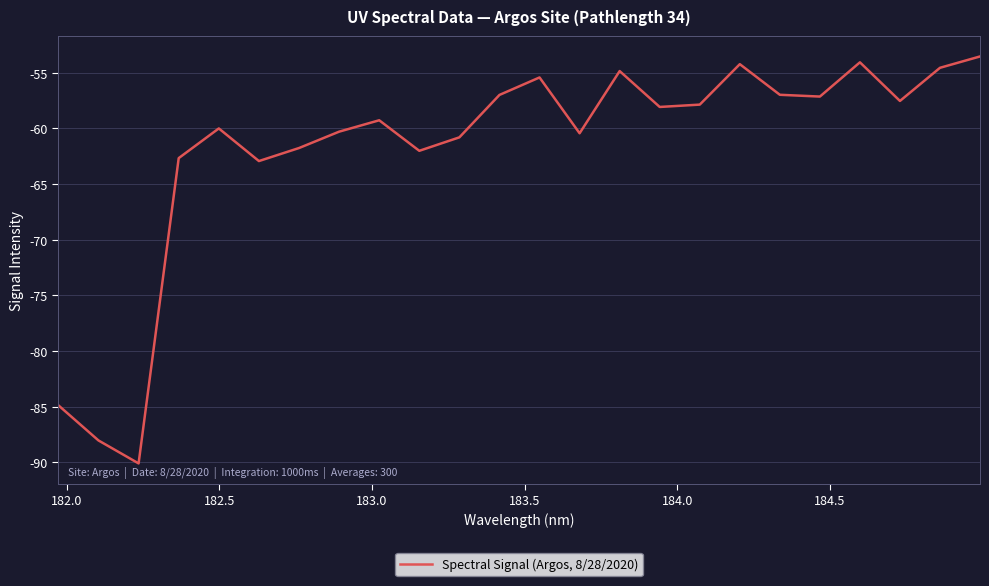

What is the difference between the maximum and minimum values?

36.6